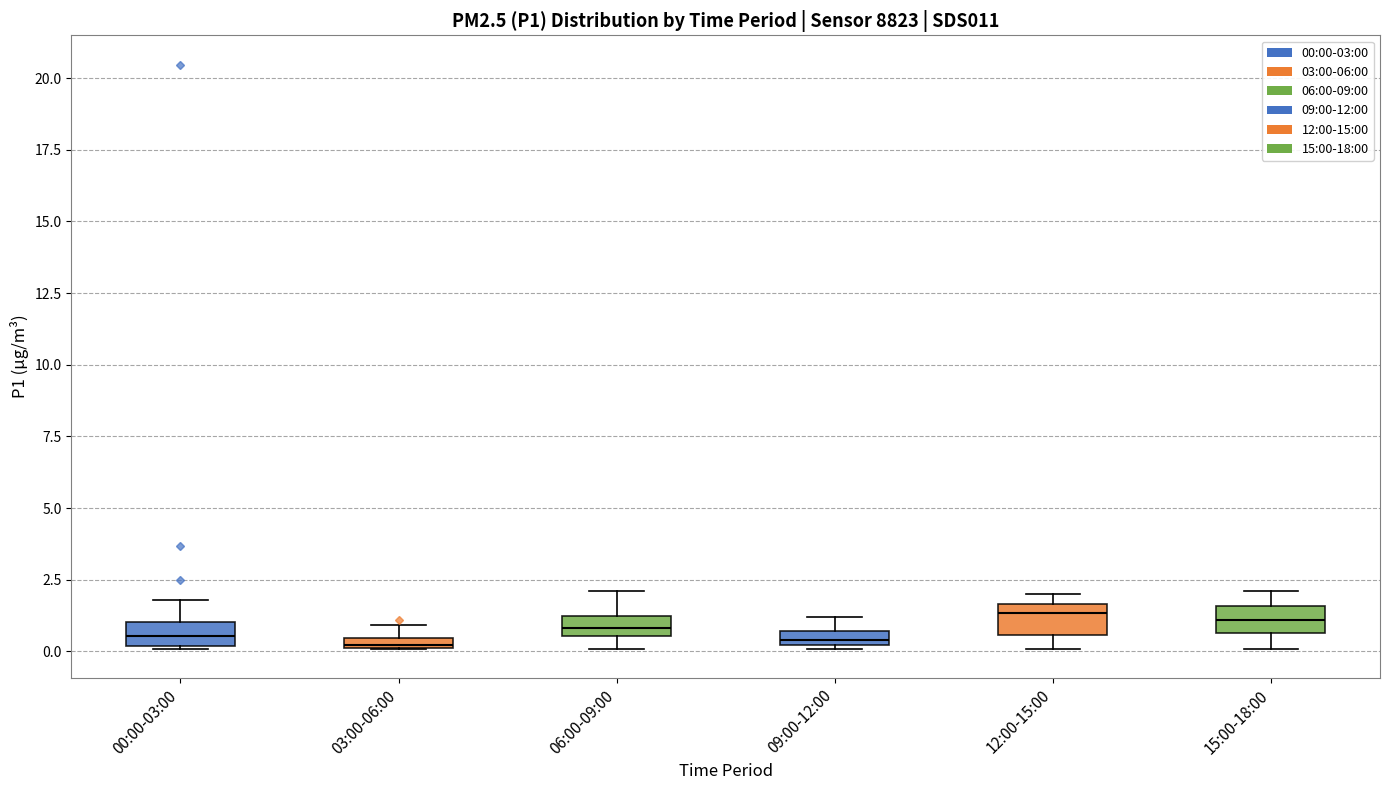

Where is the lower edge of the box for 15:00-18:00 on the y-axis? The values are not printed on the chart, so give them approximately, as read against the axis.

0.5